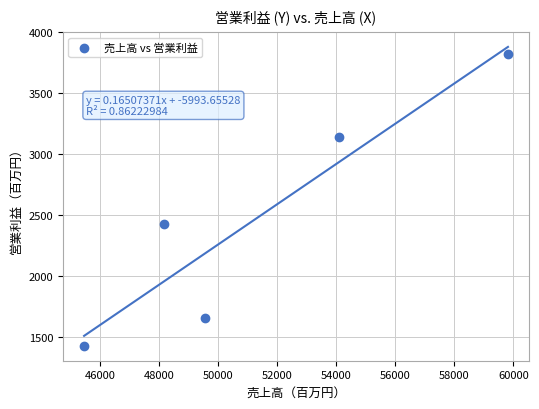

What Y value in the scatter plot is closest to 2626?

2426